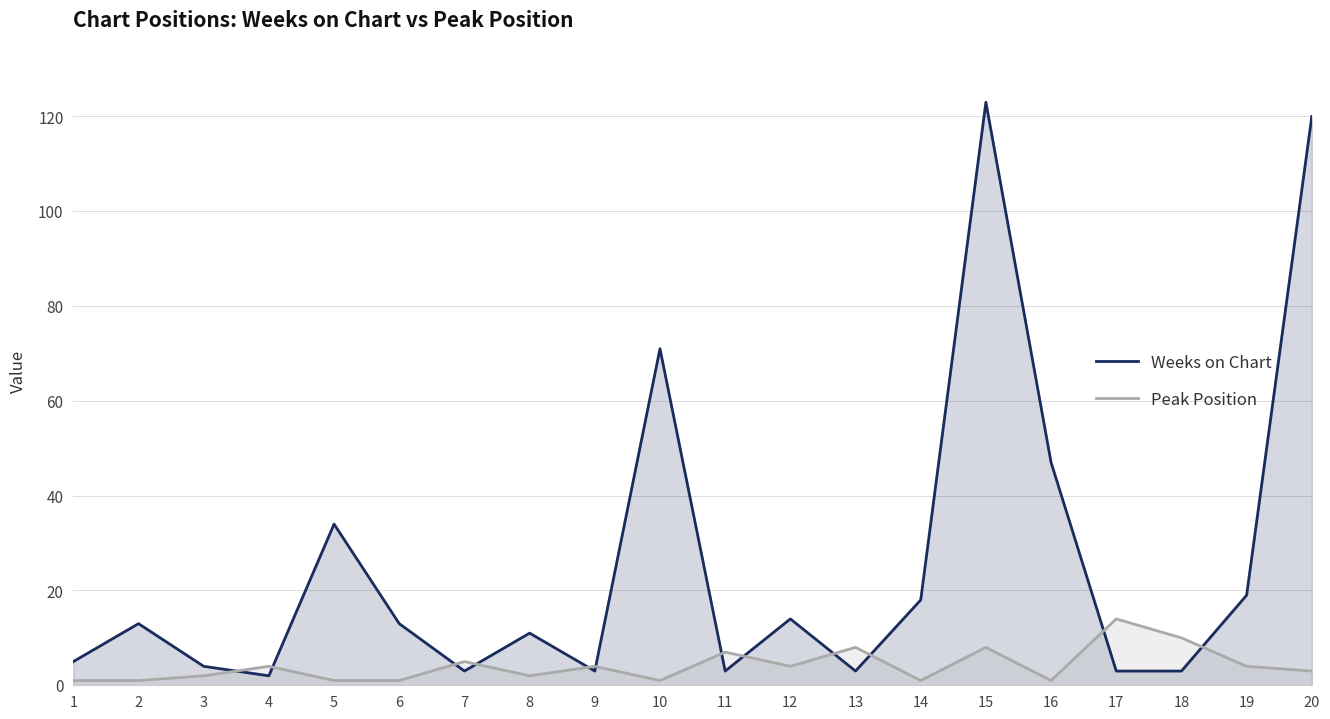

Rank the series by their average value, from lowest to highest.

Peak Position, Weeks on Chart